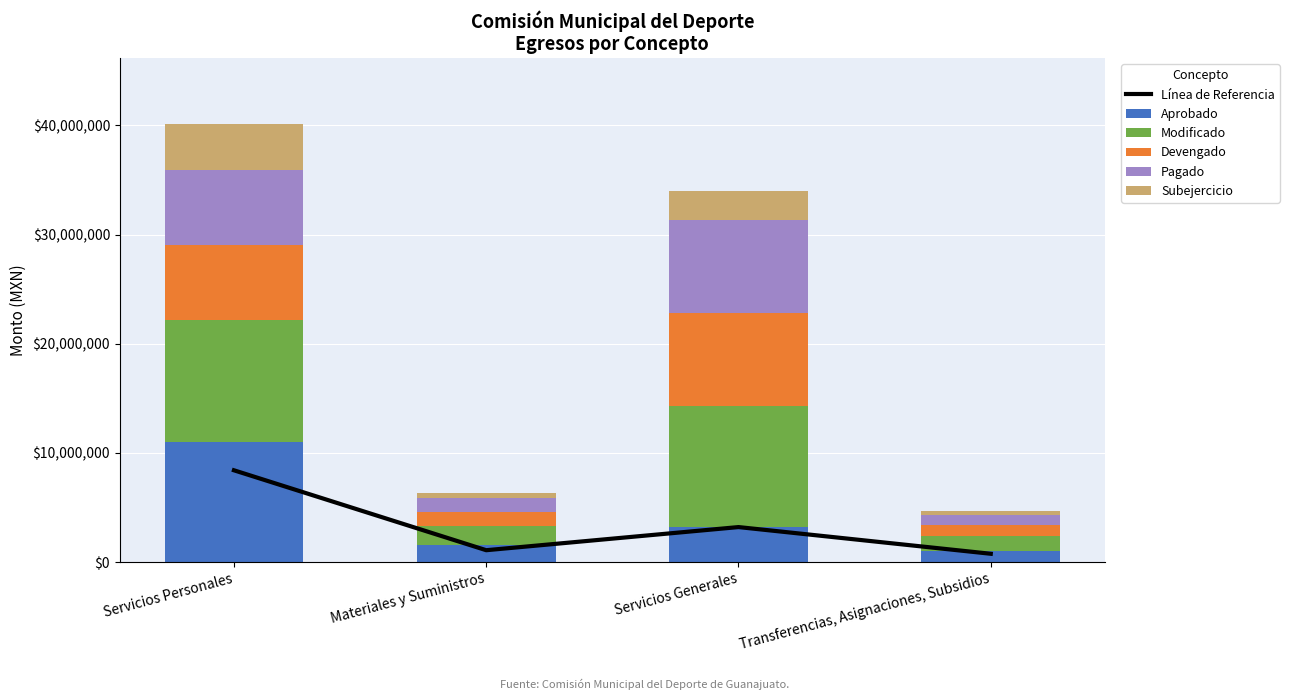

What is the lowest value of the Aprobado series?

1056840.0